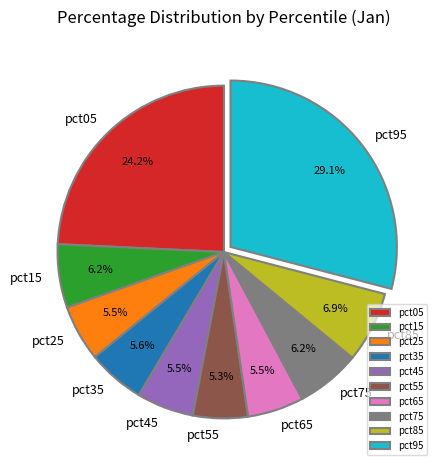

How many slices are in this pie chart?

10